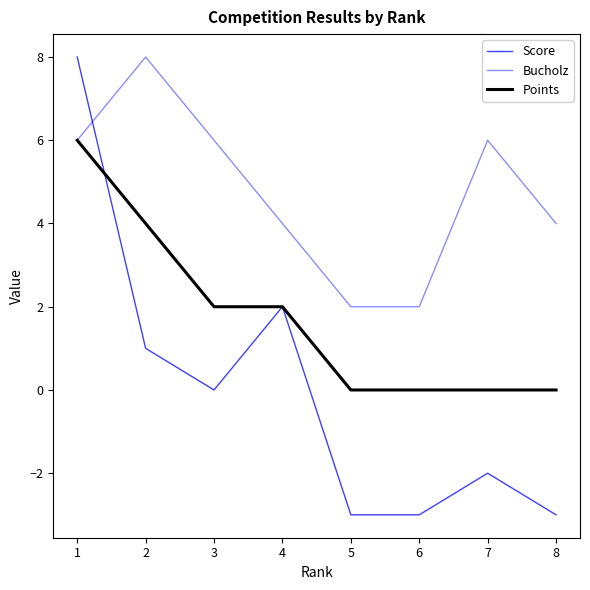

Does the chart display data point markers on the line(s)?

No